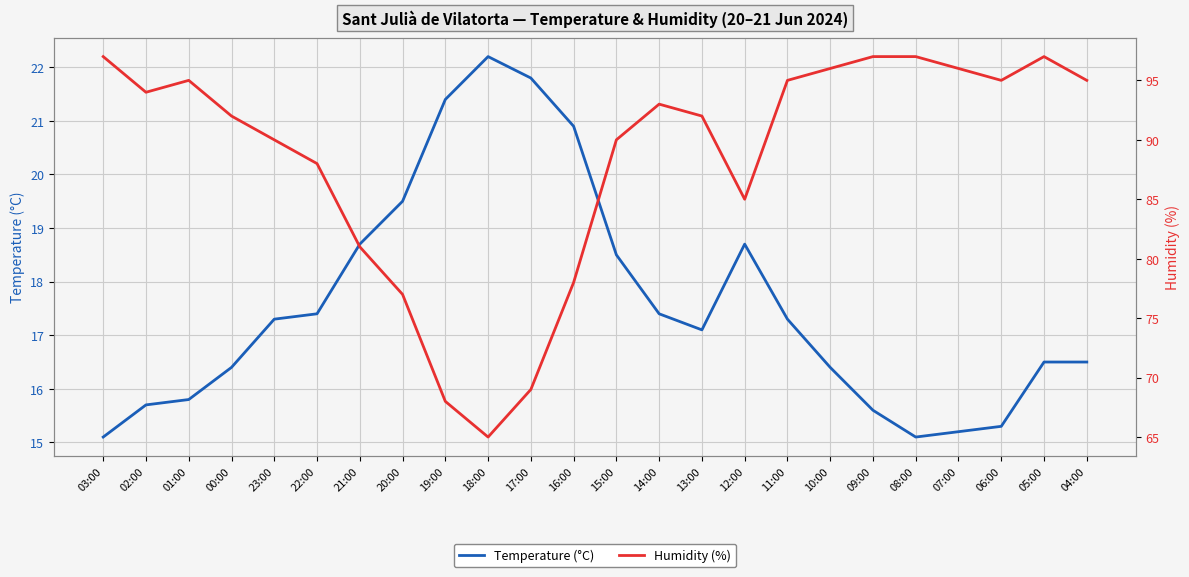

Rank the series by their maximum value, from highest to lowest.

Humidity (%), Temperature (°C)